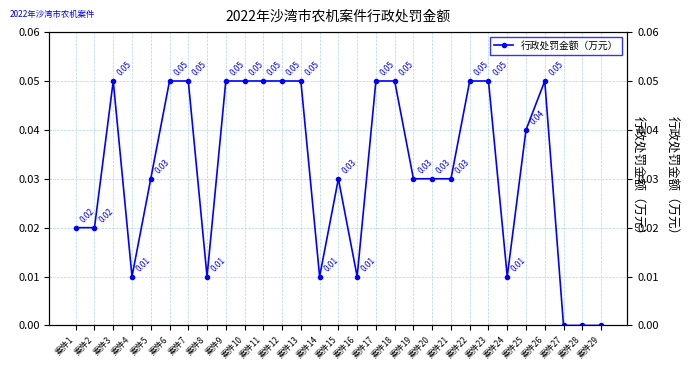

Reading left to right, what are all the values shown in this chart?

案件1=0.0	案件2=0.0	案件3=0.1	案件4=0.0	案件5=0.0	案件6=0.1	案件7=0.1	案件8=0.0	案件9=0.1	案件10=0.1	案件11=0.1	案件12=0.1	案件13=0.1	案件14=0.0	案件15=0.0	案件16=0.0	案件17=0.1	案件18=0.1	案件19=0.0	案件20=0.0	案件21=0.0	案件22=0.1	案件23=0.1	案件24=0.0	案件25=0.0	案件26=0.1	案件27=0.0	案件28=0.0	案件29=0.0